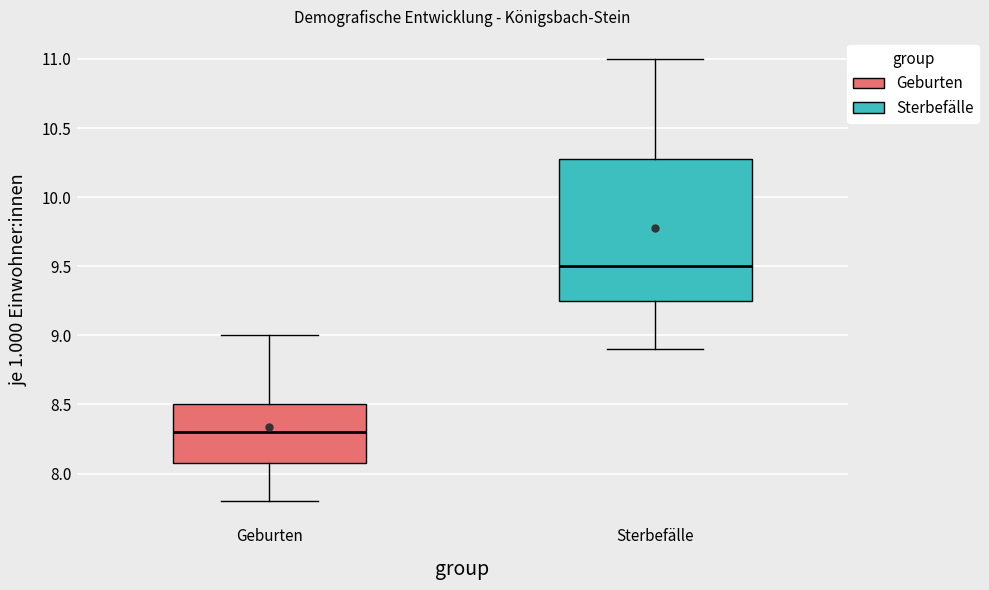

Where is the lower edge of the box for Geburten on the y-axis? The values are not printed on the chart, so give them approximately, as read against the axis.

8.10